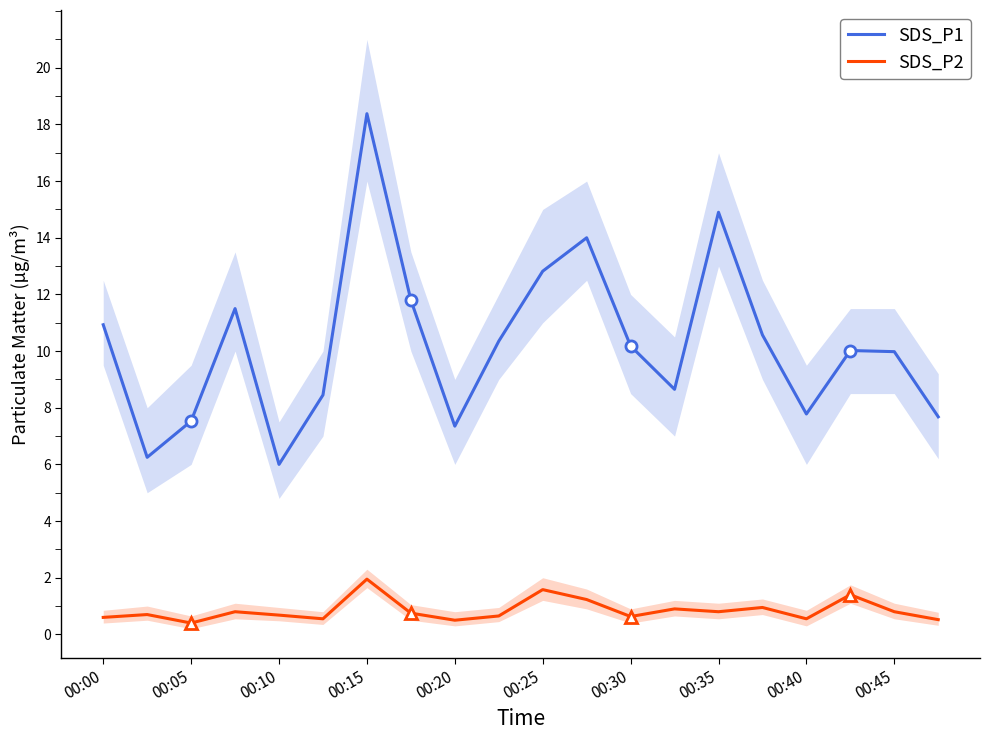

The value of SDS_P1 at 00:25 is 12.8. True or false?

True